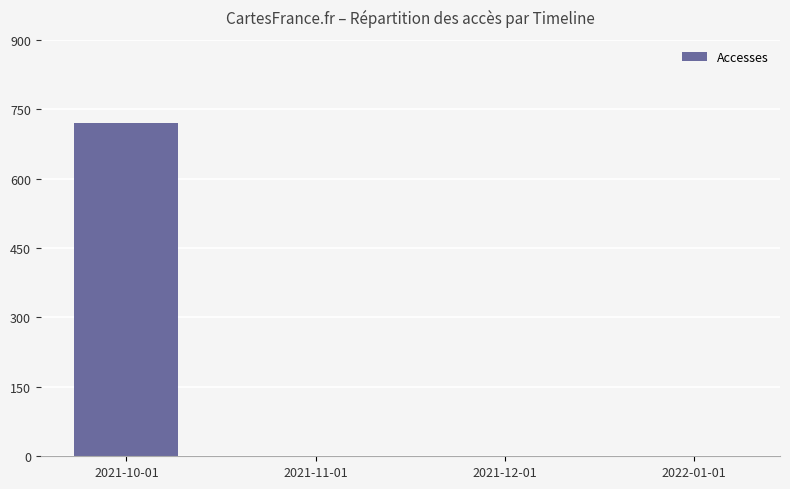

Where does the data first go above 1?

2021-10-01